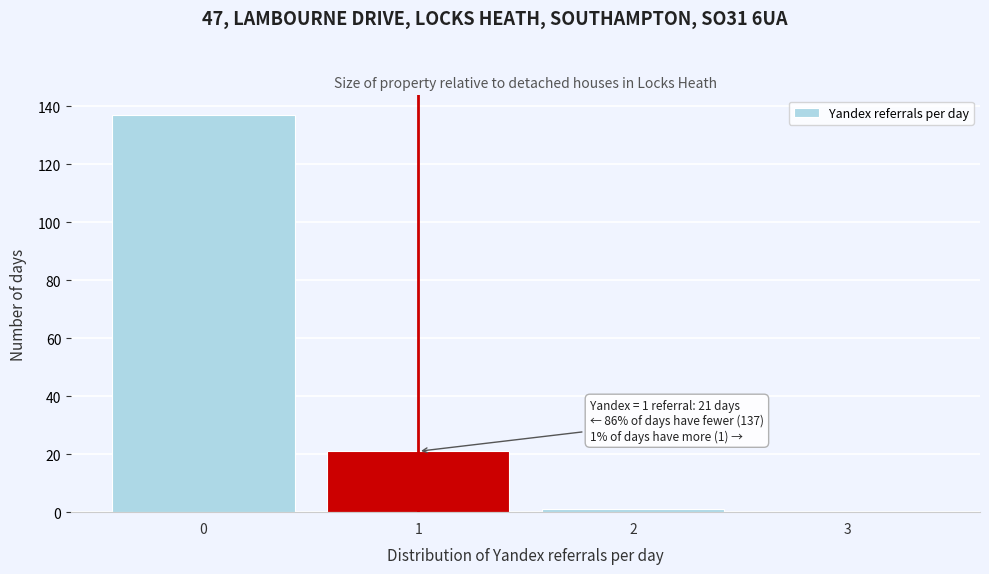

Over which range of the x-axis is the bar tallest?

-0.5 to 0.5